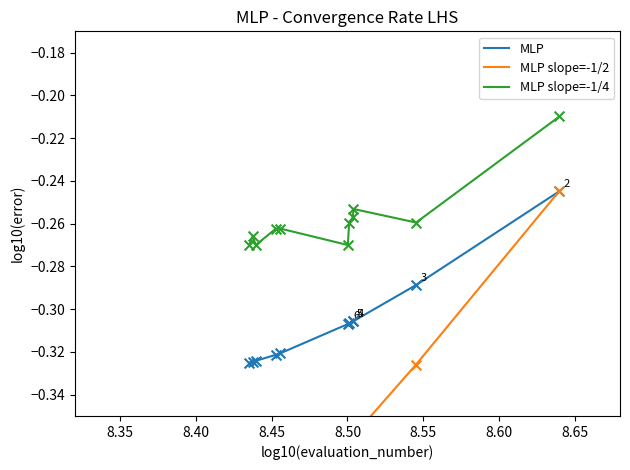

Which series has the largest total across all categories?

MLP slope=-1/4